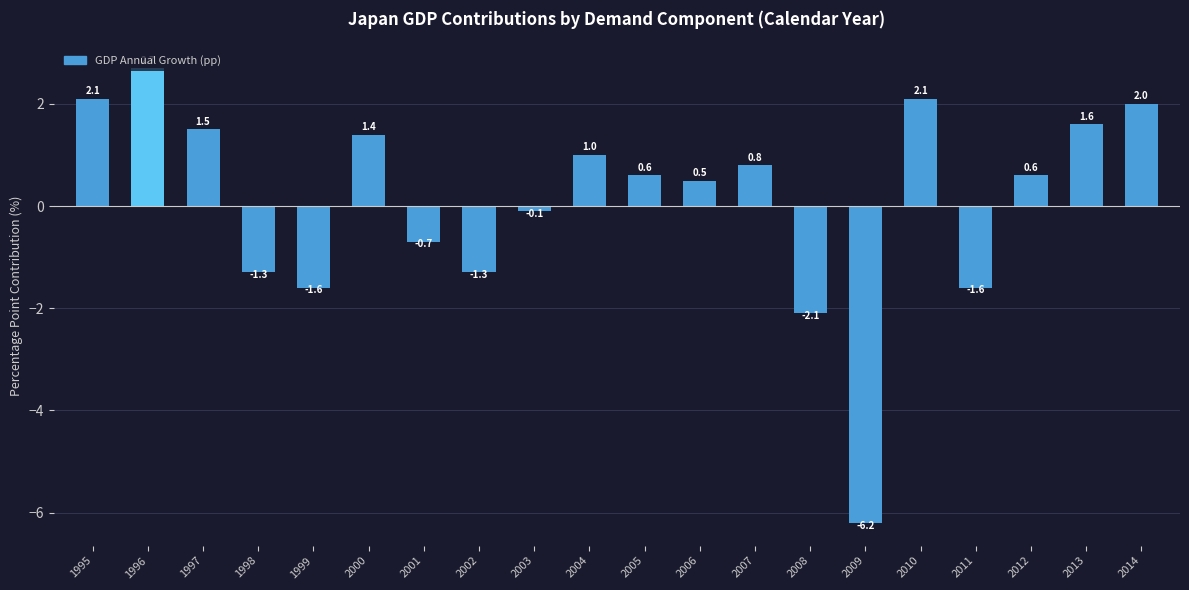

Approximately how many times larger is the value at 2004 compared to 2000?

0.7